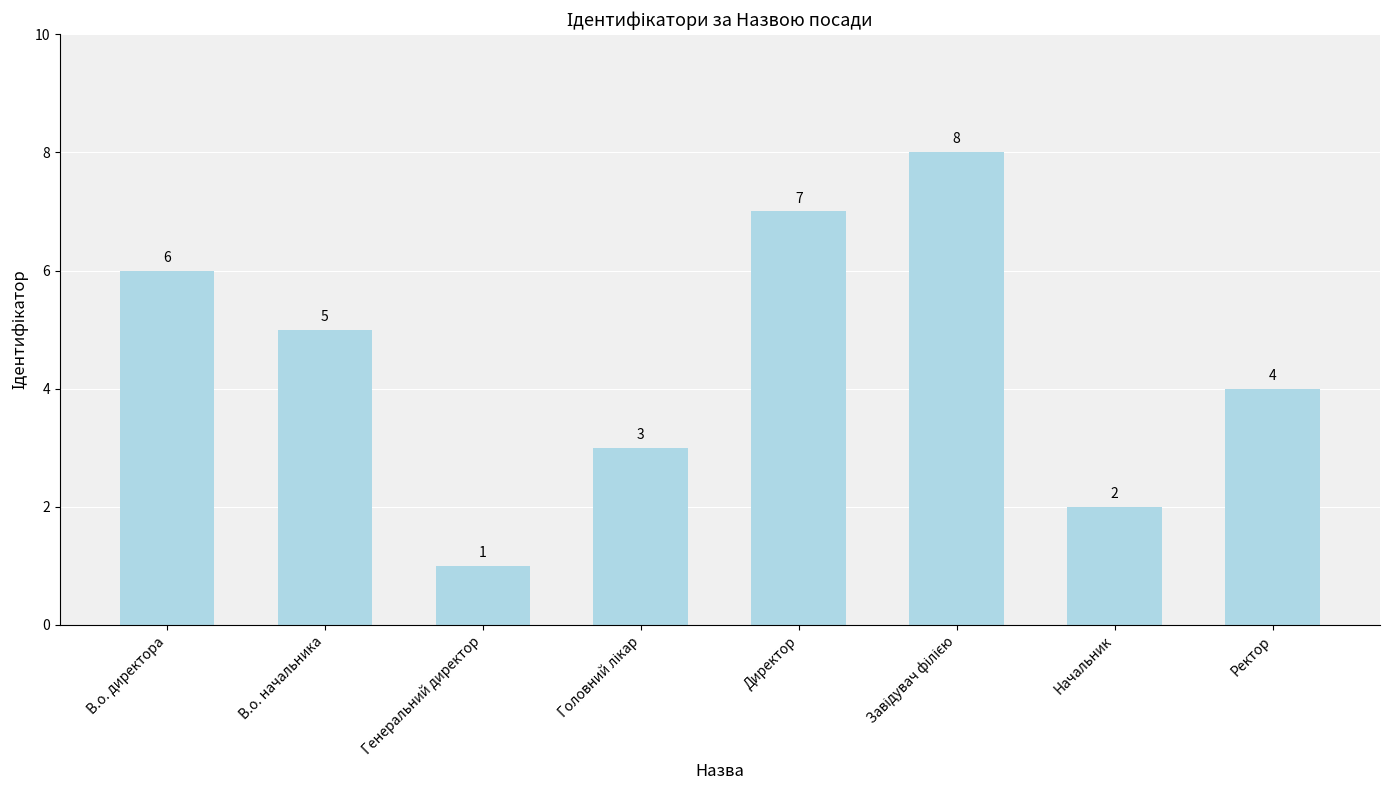

The value at В.о. директора is 6. True or false?

True